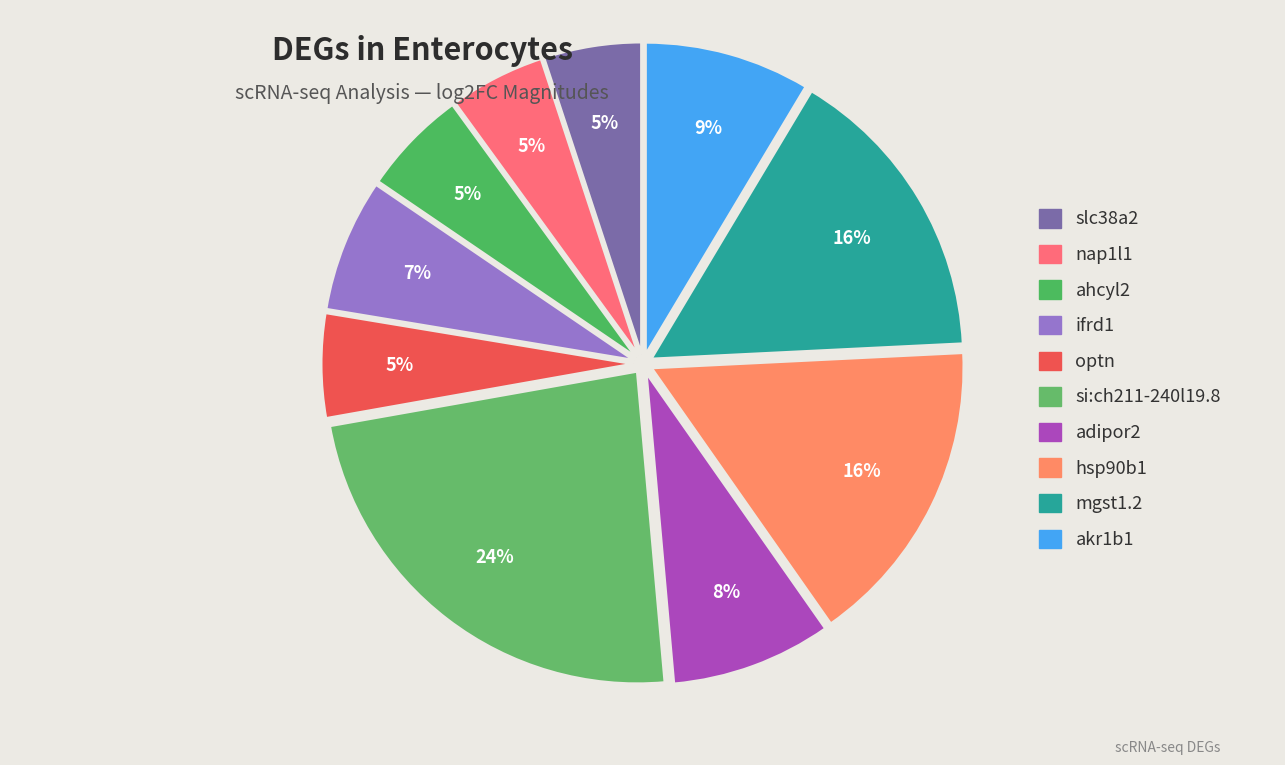

Rank the categories by value from lowest to highest.

nap1l1, slc38a2, optn, ahcyl2, ifrd1, adipor2, akr1b1, mgst1.2, hsp90b1, si:ch211-240l19.8